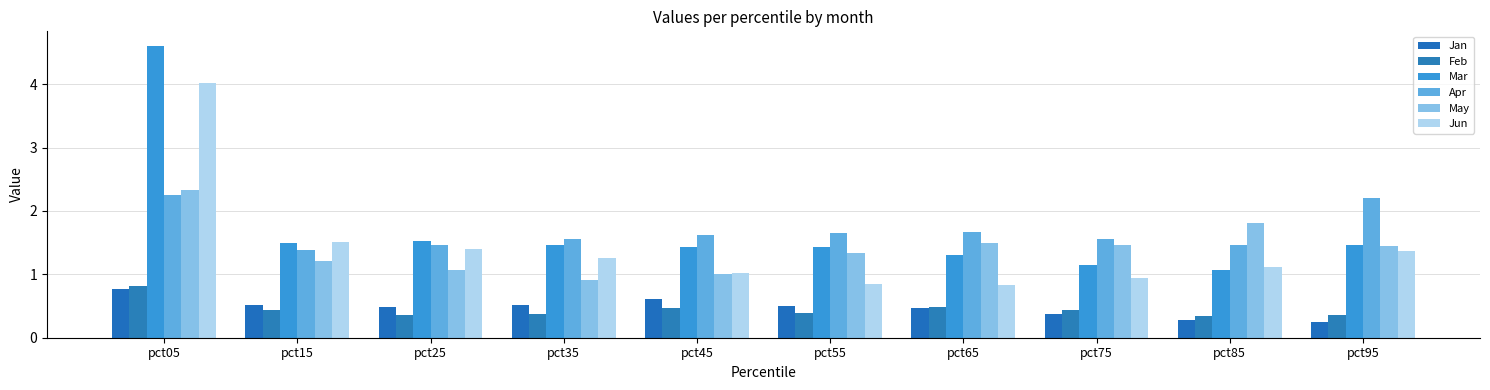

Between pct45 and pct75, which series saw the biggest shift?

May